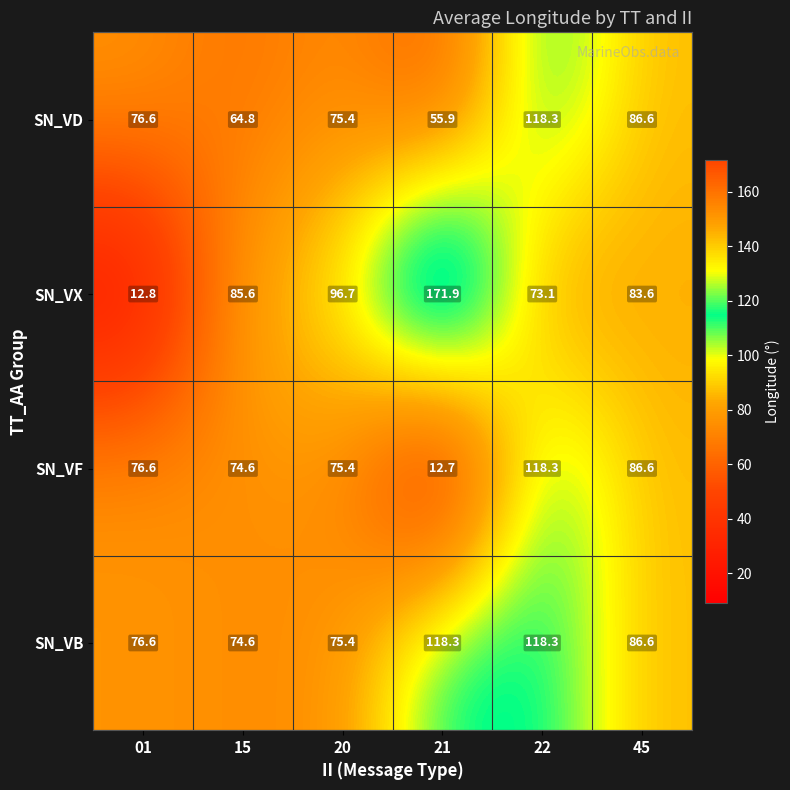

Count the number of data series in this chart.

4